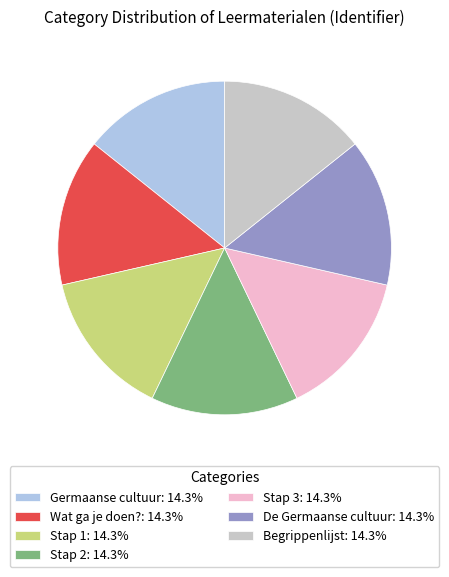

How many segments does this pie chart have?

7